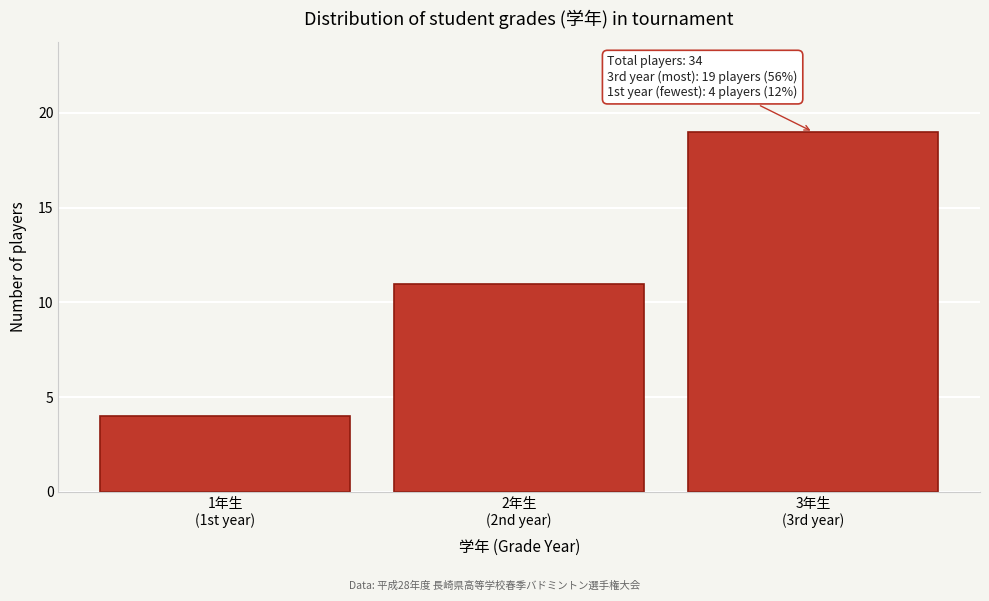

Reading left to right, transcribe all the data shown in this chart.

4	11	19